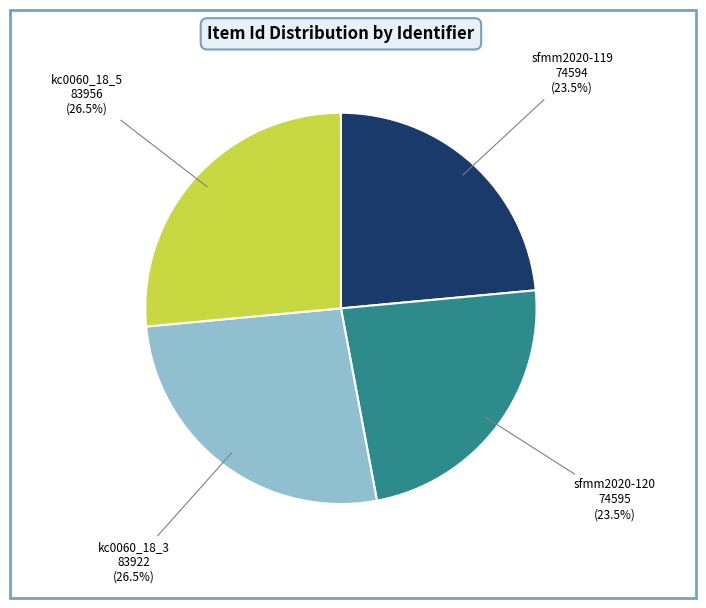

Is there a majority slice in this chart?

No